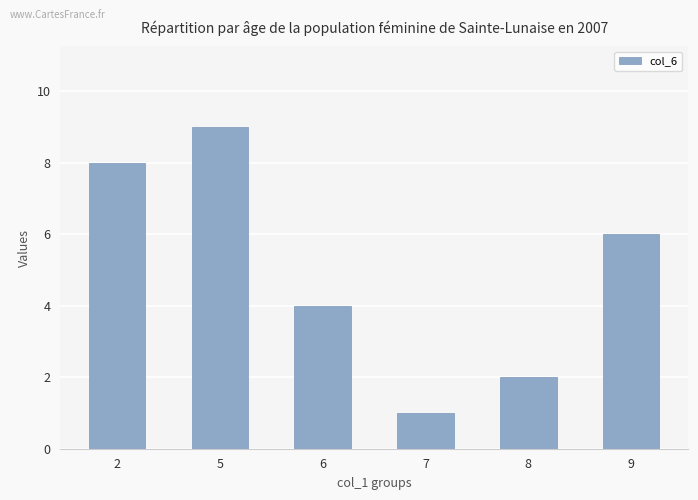

What is the difference between the second highest and minimum values?

7